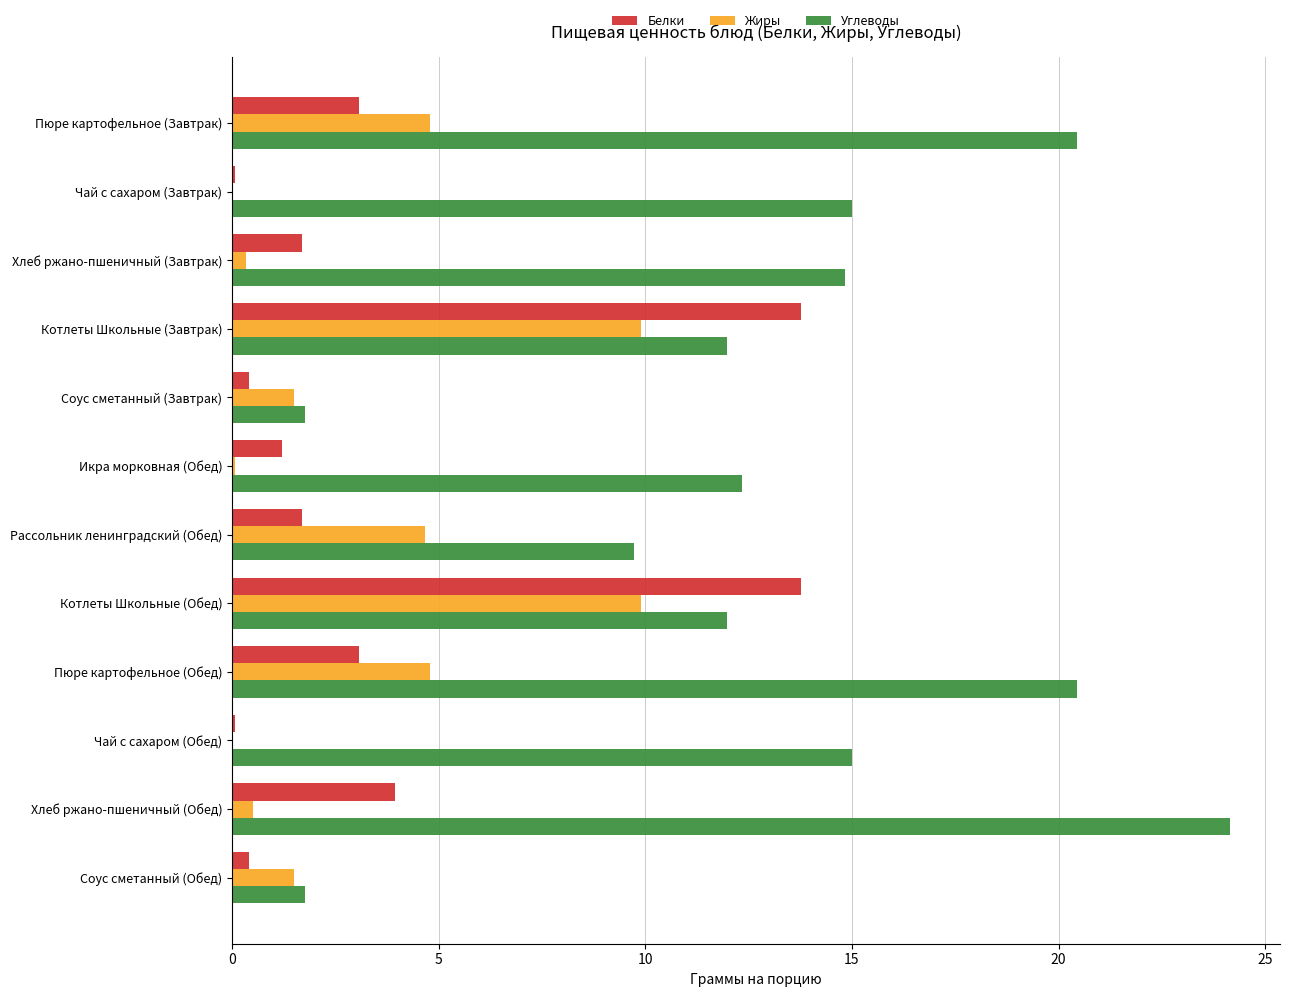

Is it true that Жиры equals 4.8 at Пюре картофельное (Завтрак)?

True